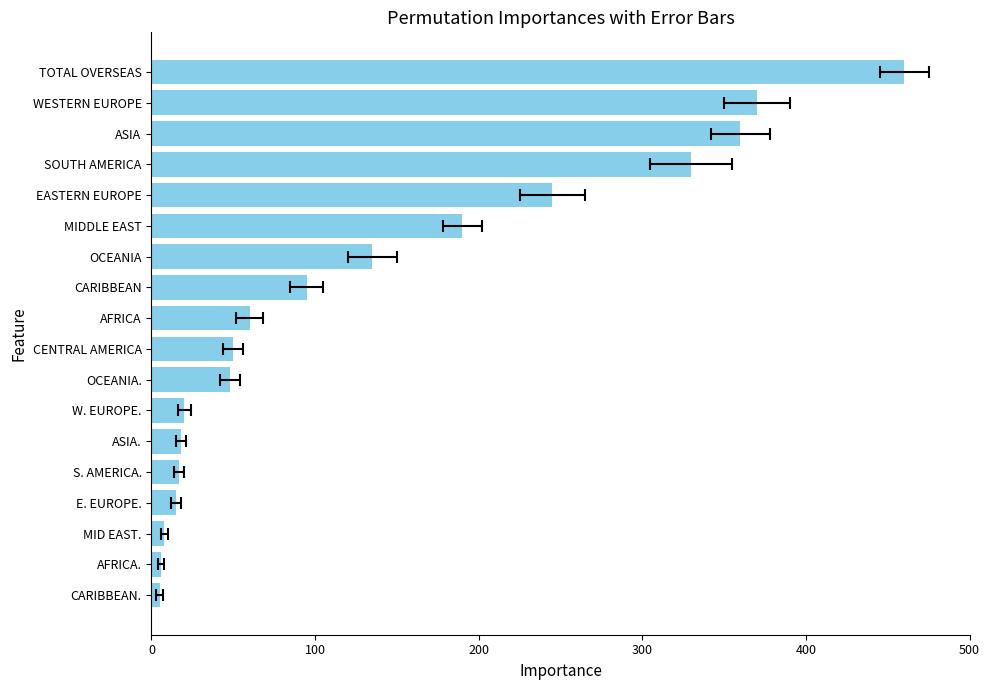

How many values are below 60?

9